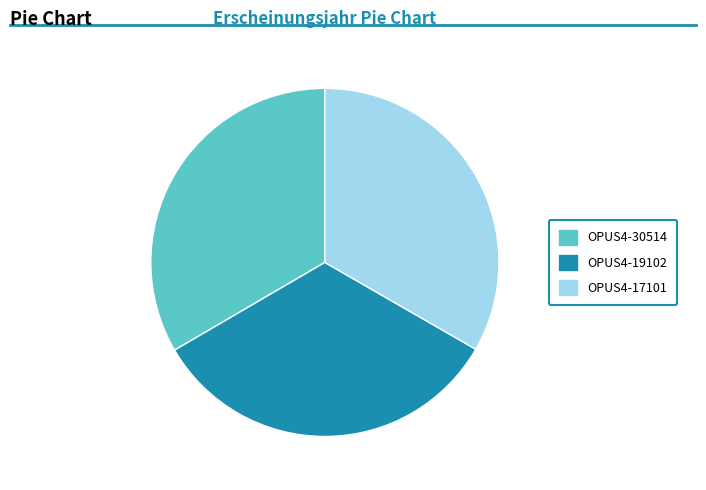

Approximately how many times larger is the value at OPUS4-19102 compared to OPUS4-30514?

1.0